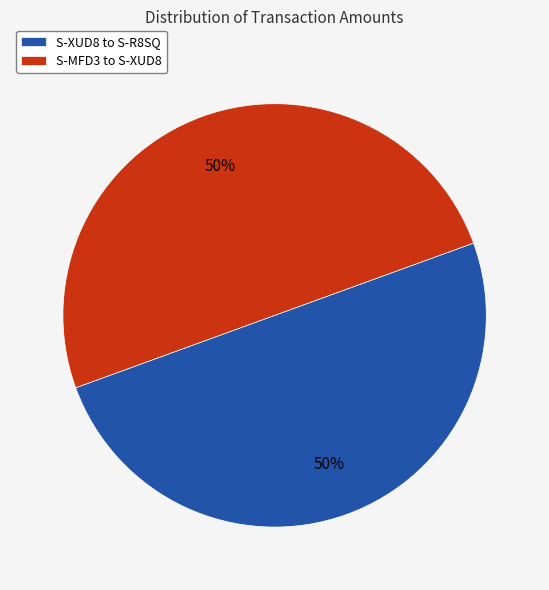

True or false: S-XUD8 to S-R8SQ accounts for 50% of the total.

True